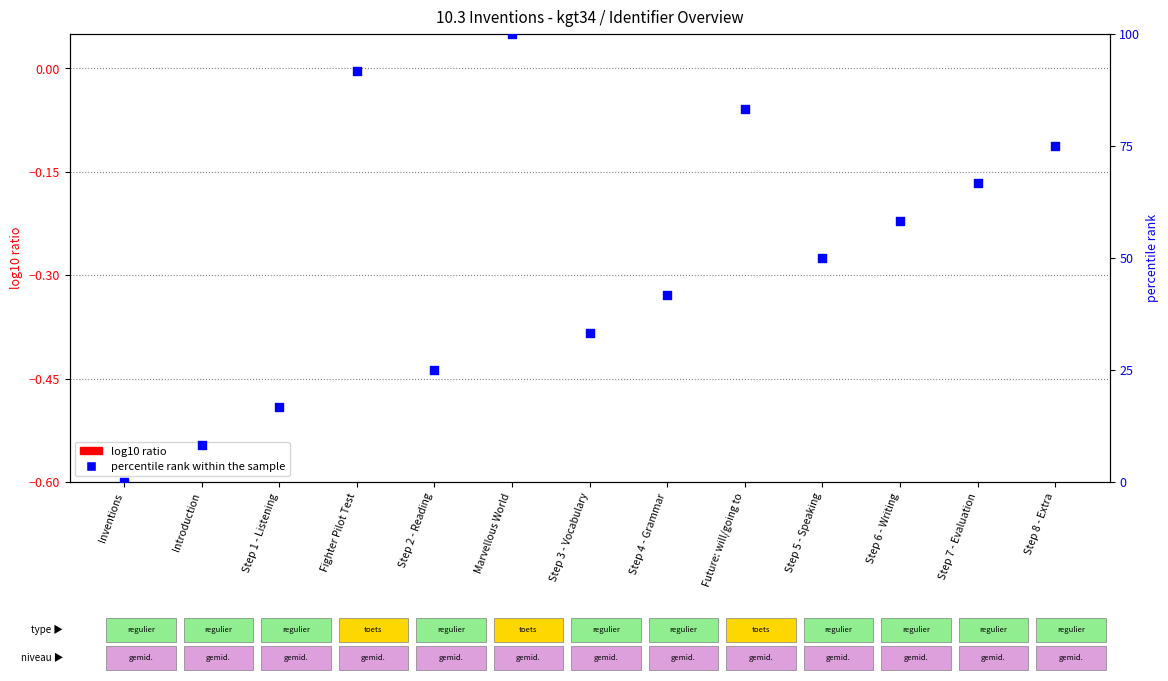

Which series reaches the maximum Y coordinate?

percentile rank within the sample